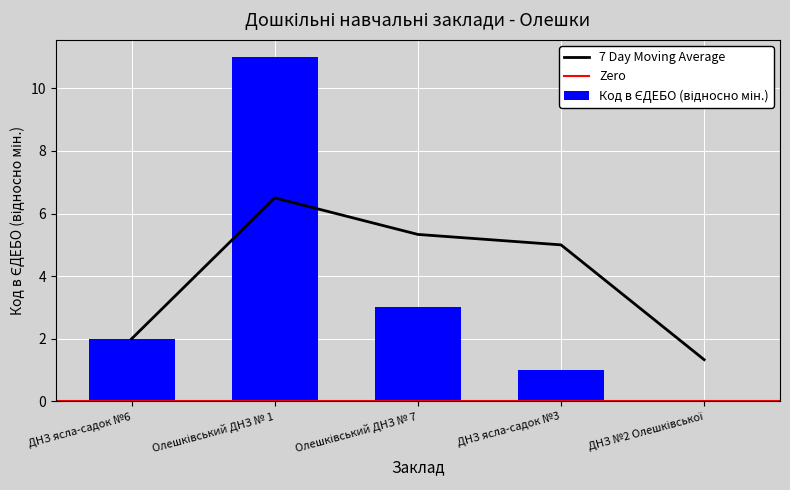

Reading left to right, transcribe all the data shown in this chart.

2	11	3	1	0